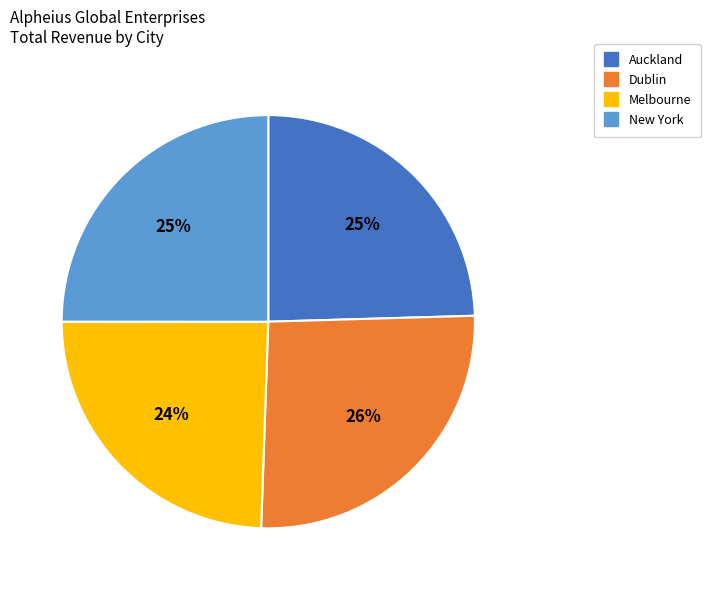

Between Auckland and Dublin, which is larger?

Dublin